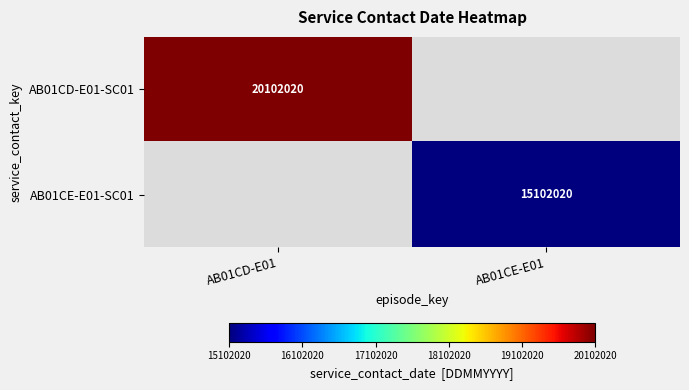

Is the value of AB01CE-E01-SC01 at AB01CE-E01 greater than the value of AB01CD-E01-SC01 at AB01CD-E01?

No